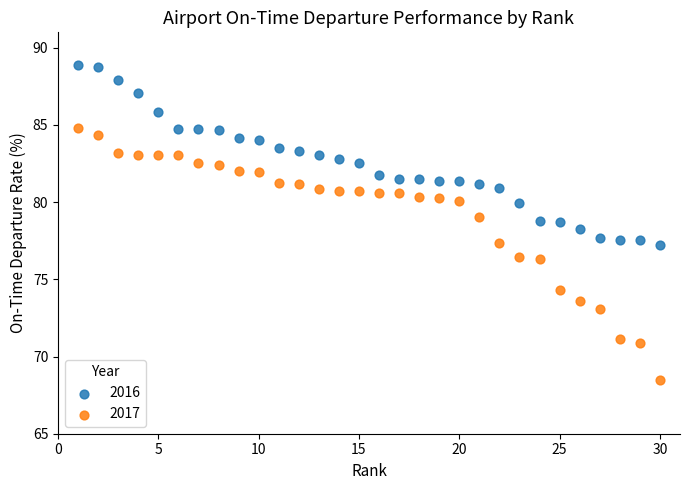

Which series has the largest Y range (max minus min)?

2017